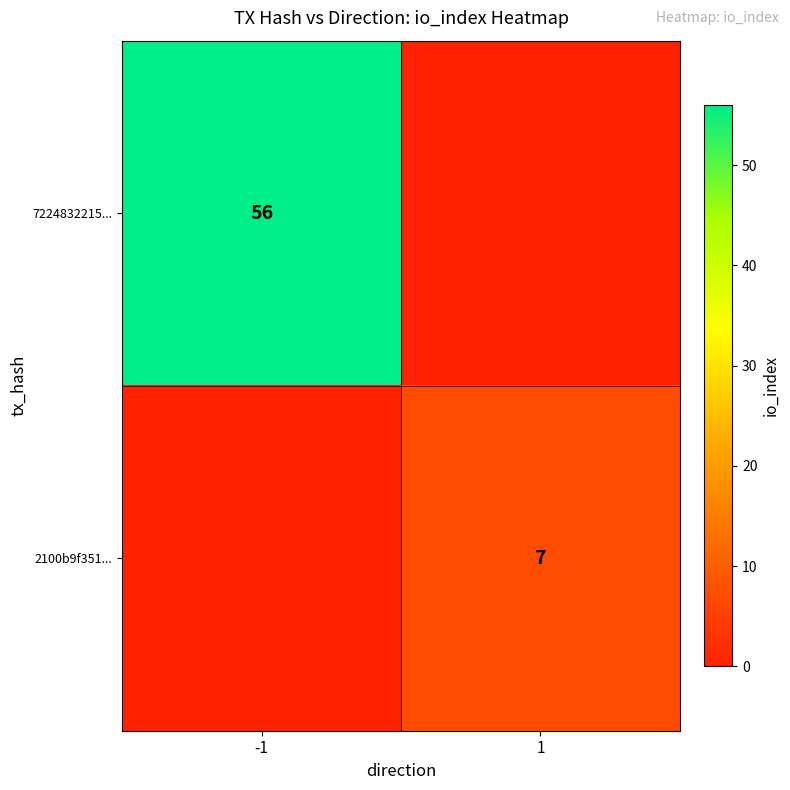

True or false: 7224832215... has a value of 100 at -1.

False